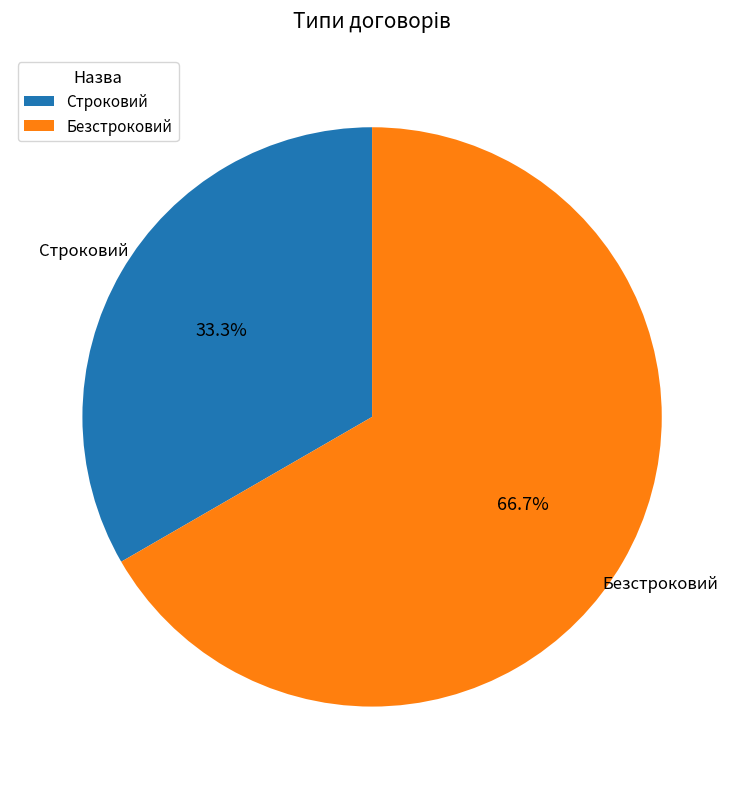

Does Безстроковий account for over 50% of the chart?

Yes